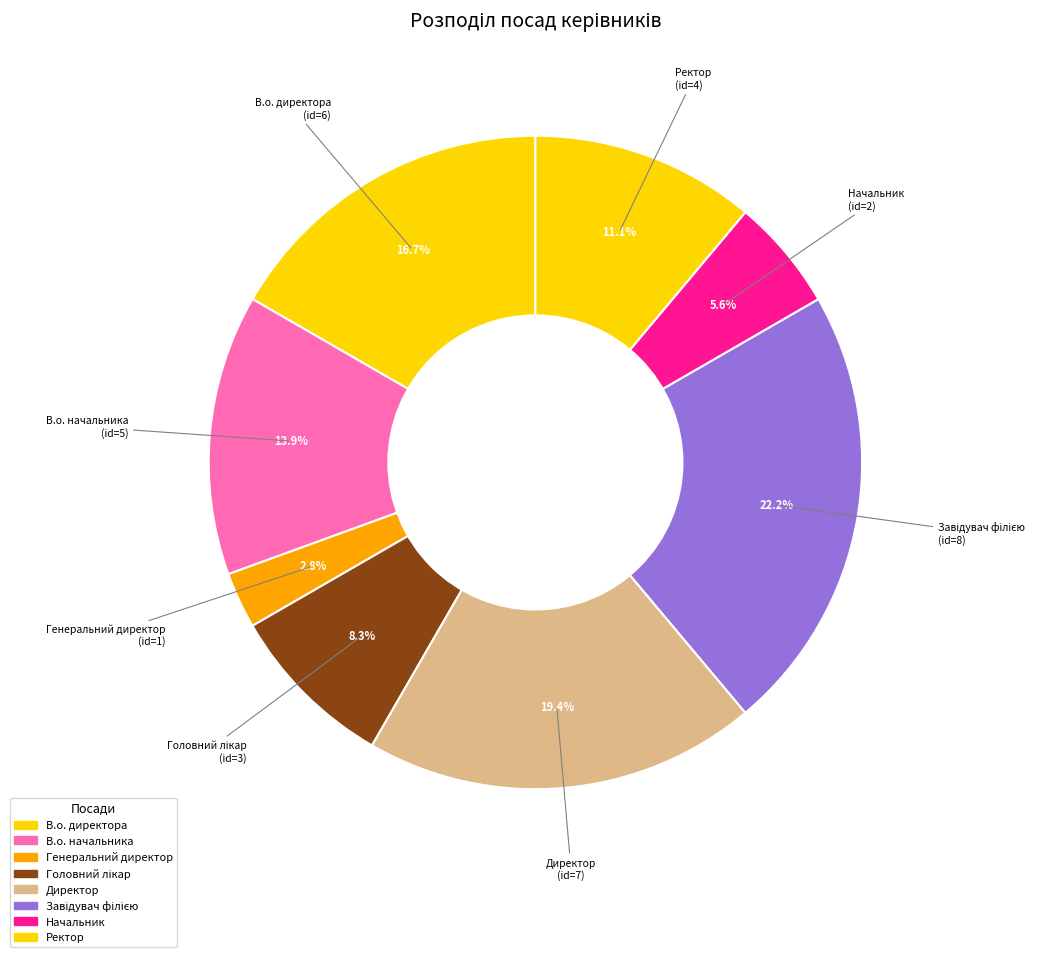

Which slice is the smallest?

Генеральний директор